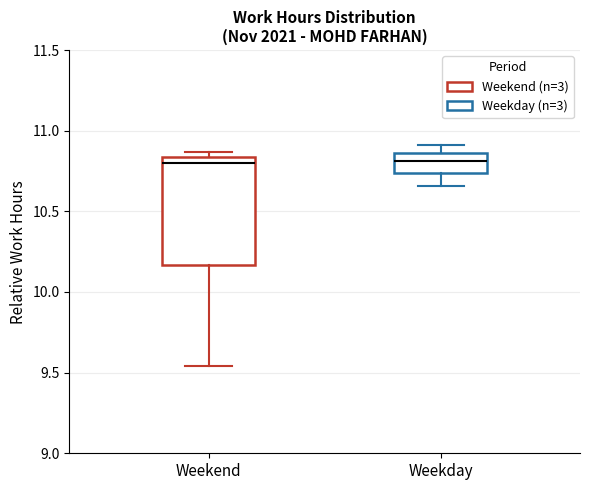

Reading left to right, read every box against the y-axis: the position of its median line, the range the box covers, and the ends of its whiskers. The values are not printed on the chart, so give them approximately, as read against the axis.

Weekend: median 10.80, box 10.15 to 10.85, whiskers 9.55 to 10.85 (just above the box's upper edge)
Weekday: median 10.80, box 10.75 to 10.85, whiskers 10.65 to 10.90